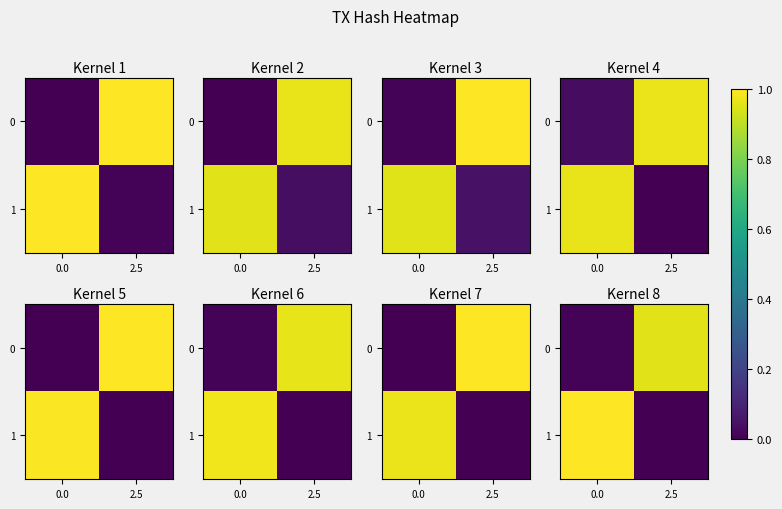

What is the total value across all series at 2.5?

1.0